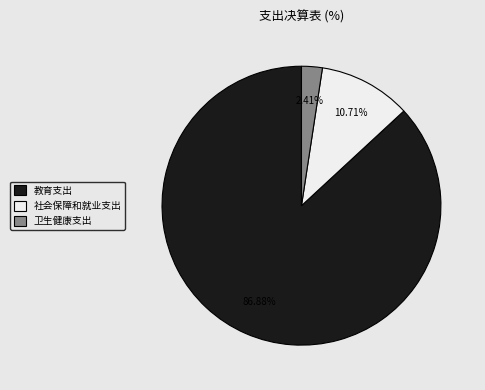

Which category accounts for the majority?

教育支出